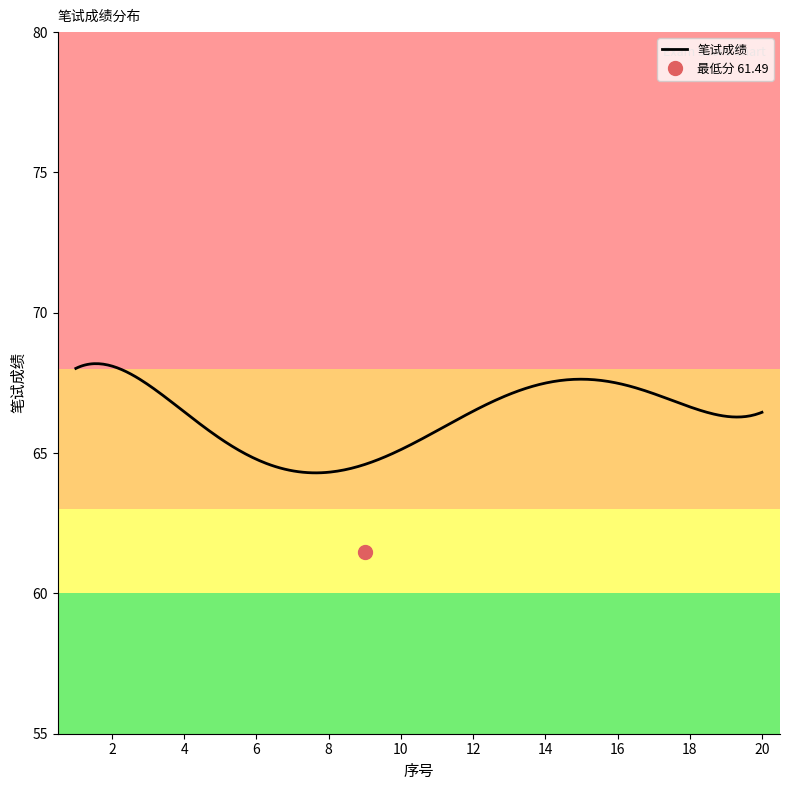

What is the highest value of the 笔试成绩 series?

68.2